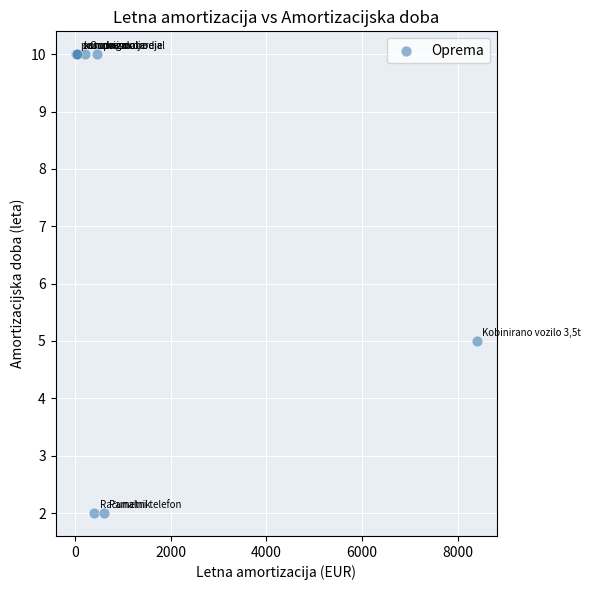

What Y value in the scatter plot is closest to 6?

5